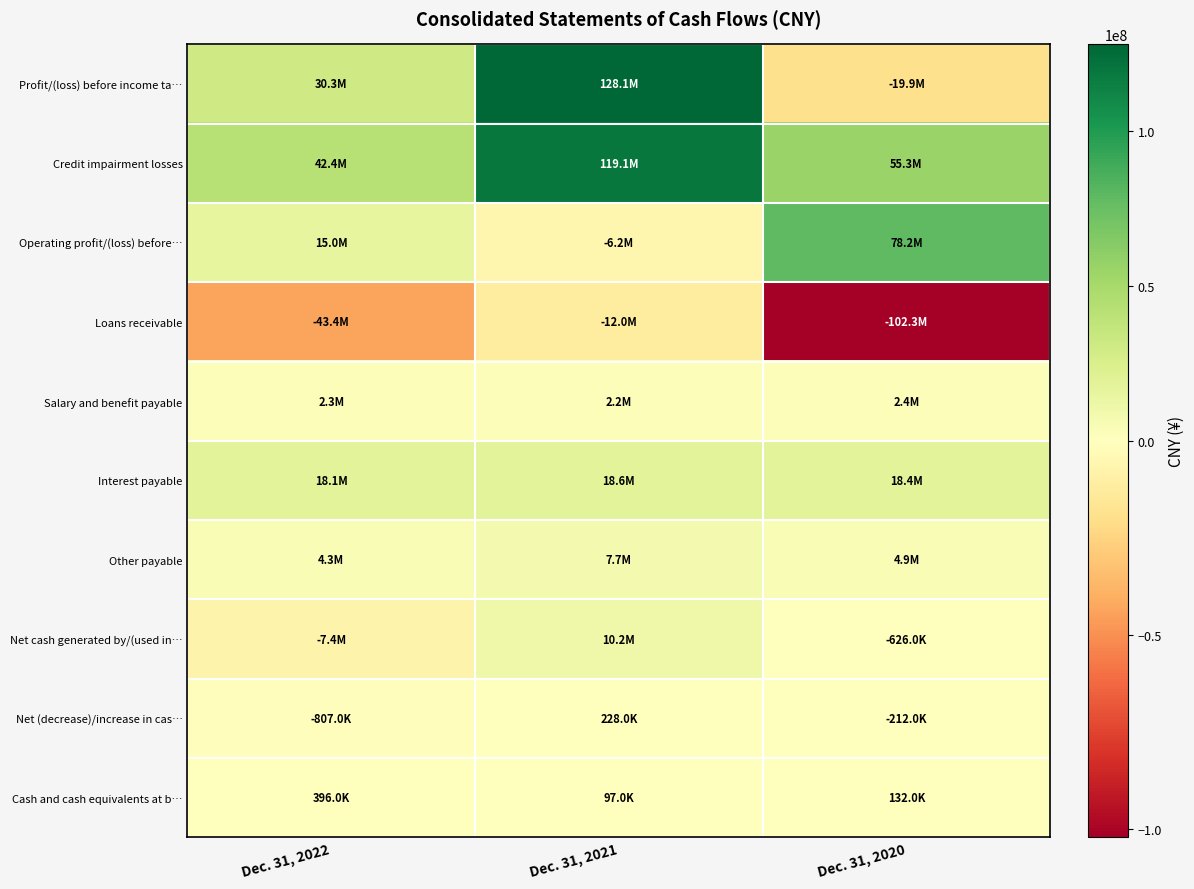

Reading left to right, what are all the values shown in this chart?

Profit/(loss) before income ta…: Dec. 31, 2022=30344000	Dec. 31, 2021=128072000	Dec. 31, 2020=-19854000
Credit impairment losses: Dec. 31, 2022=42420000	Dec. 31, 2021=119078000	Dec. 31, 2020=55264000
Operating profit/(loss) before…: Dec. 31, 2022=15028000	Dec. 31, 2021=-6150000	Dec. 31, 2020=78207000
Loans receivable: Dec. 31, 2022=-43400000	Dec. 31, 2021=-12028000	Dec. 31, 2020=-102263000
Salary and benefit payable: Dec. 31, 2022=2307000	Dec. 31, 2021=2212000	Dec. 31, 2020=2399000
Interest payable: Dec. 31, 2022=18125000	Dec. 31, 2021=18563000	Dec. 31, 2020=18399000
Other payable: Dec. 31, 2022=4286000	Dec. 31, 2021=7670000	Dec. 31, 2020=4882000
Net cash generated by/(used in…: Dec. 31, 2022=-7435000	Dec. 31, 2021=10228000	Dec. 31, 2020=-626000
Net (decrease)/increase in cas…: Dec. 31, 2022=-807000	Dec. 31, 2021=228000	Dec. 31, 2020=-212000
Cash and cash equivalents at b…: Dec. 31, 2022=396000	Dec. 31, 2021=97000	Dec. 31, 2020=132000